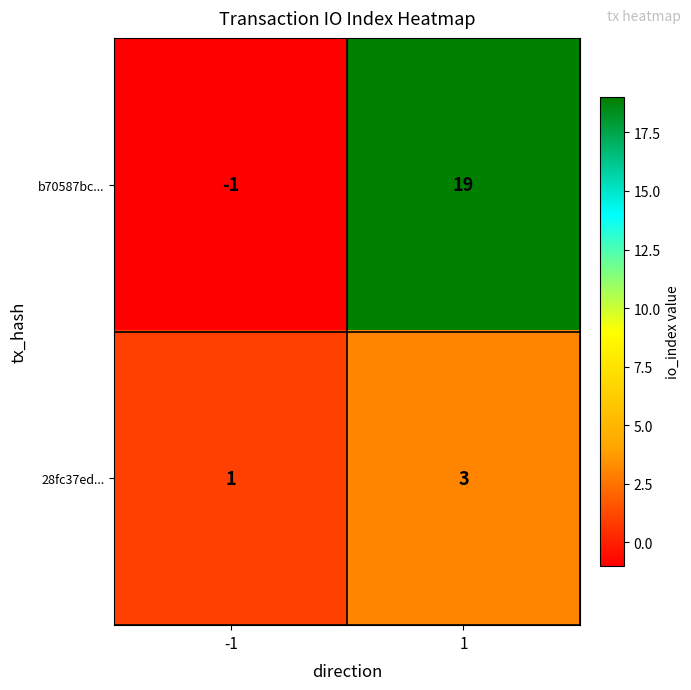

Reading right to left, what are all the values shown in this chart?

b70587bc...: 19	-1
28fc37ed...: 3	1